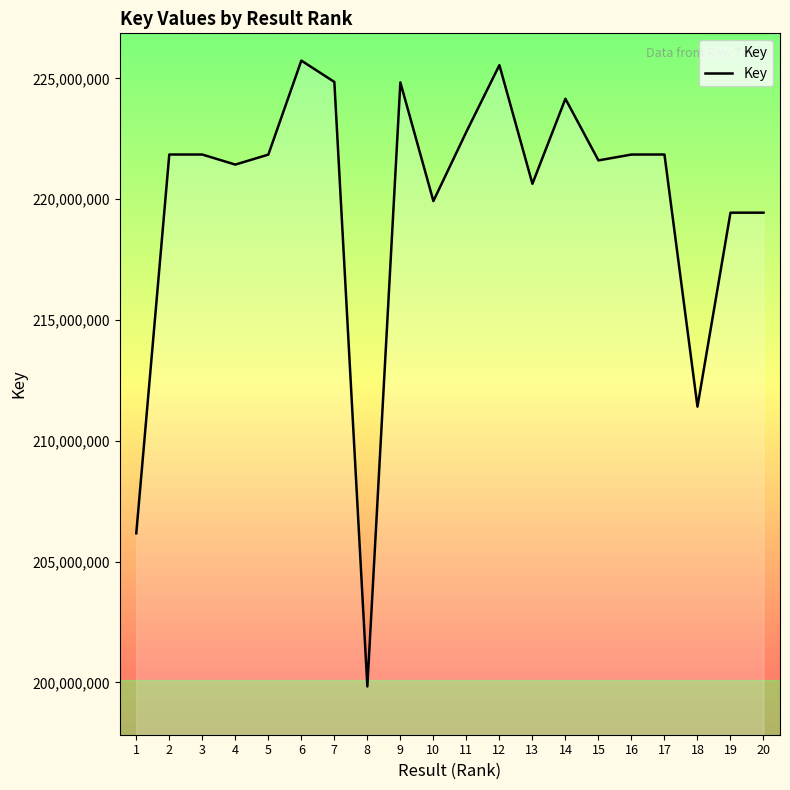

What is the smallest value displayed?

199832811